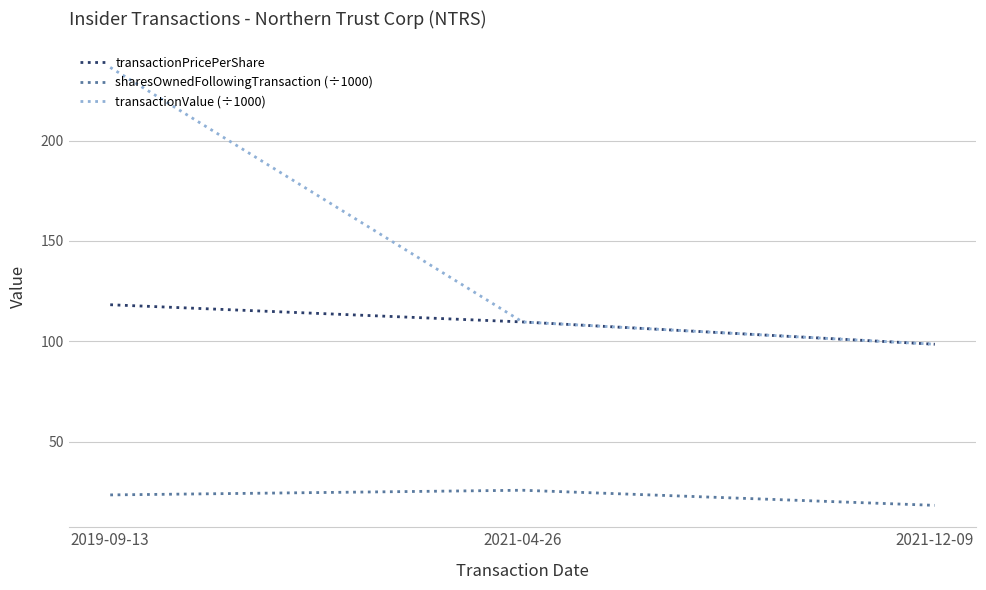

List the labels in order of transactionValue (÷1000) value, smallest first.

2021-12-09, 2021-04-26, 2019-09-13